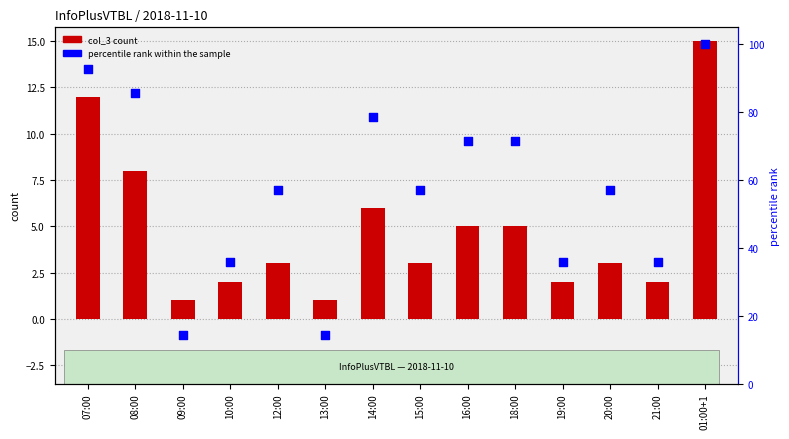

Which series has the widest spread of Y values?

percentile rank within the sample